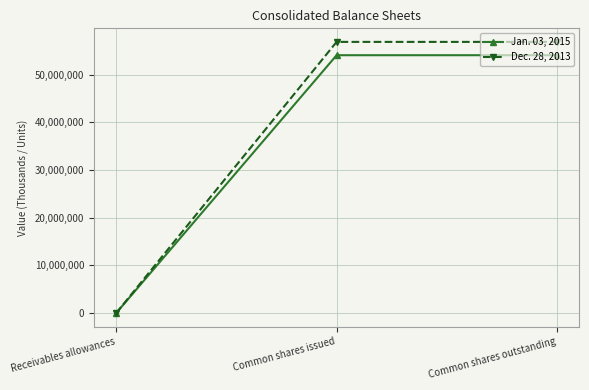

Is it true that Dec. 28, 2013 equals 56904000 at Common shares issued?

True